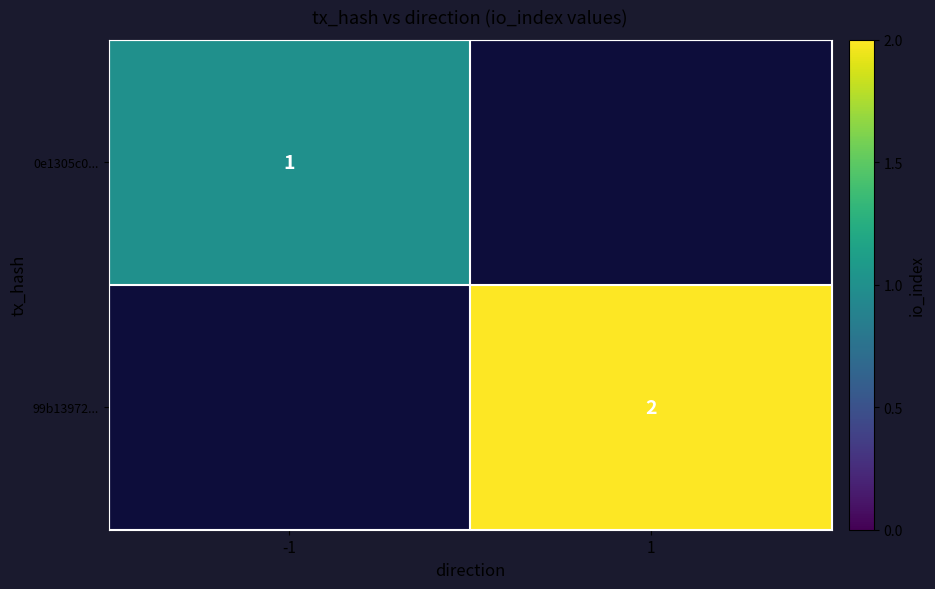

At which category does the chart reach its minimum across all series?

-1